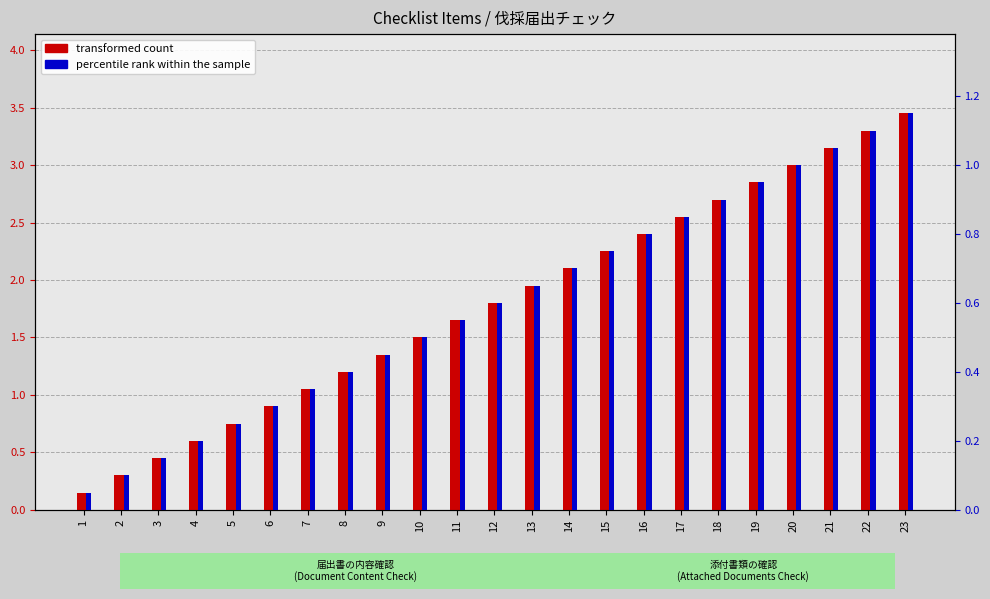

What is the difference between the transformed count values at 21 and 19?

0.3